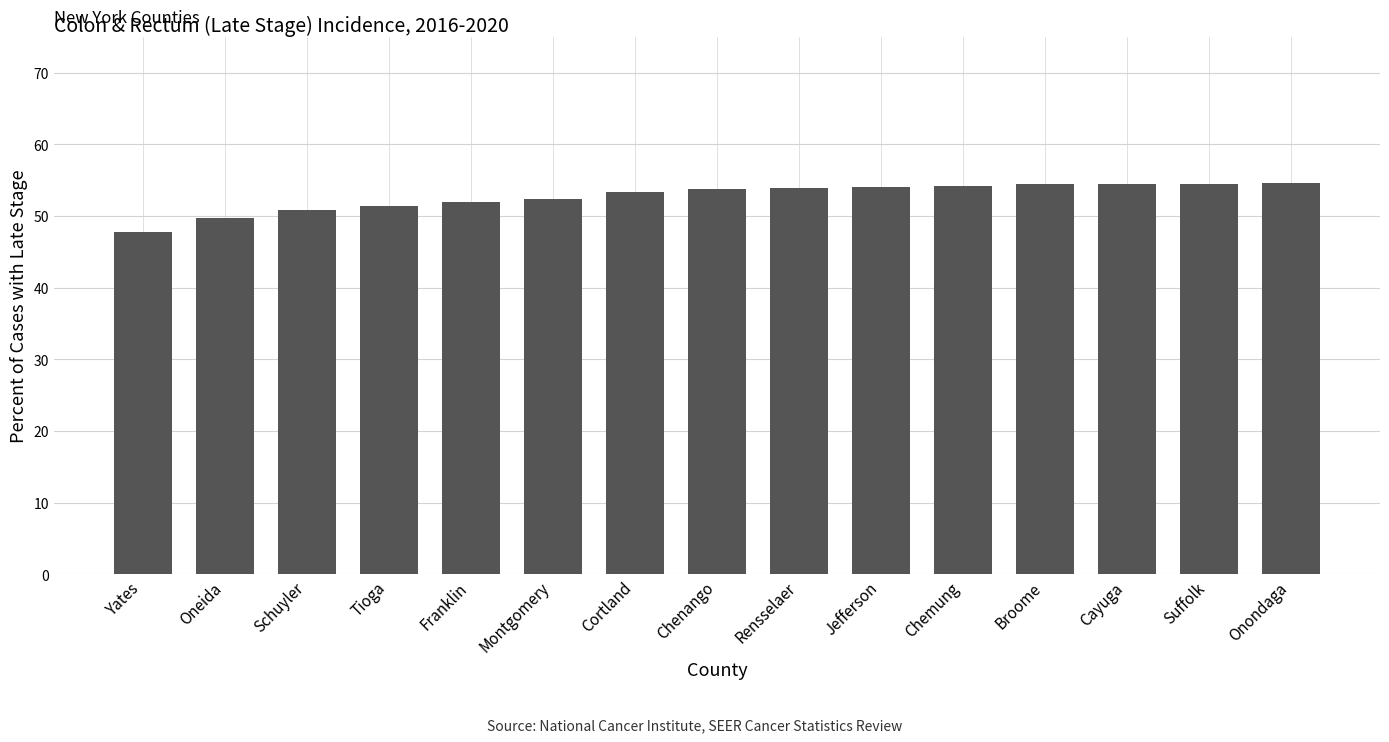

What is the difference between the values at Chemung and Cortland?

0.8